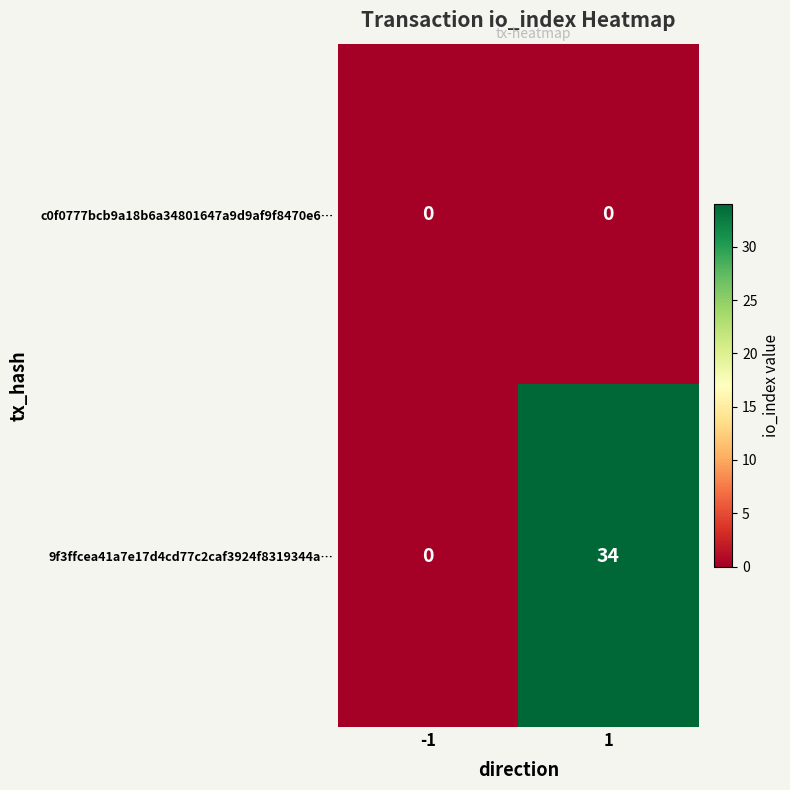

What is the highest value of the 9f3ffcea41a7e17d4cd77c2caf3924f8319344a… series?

34